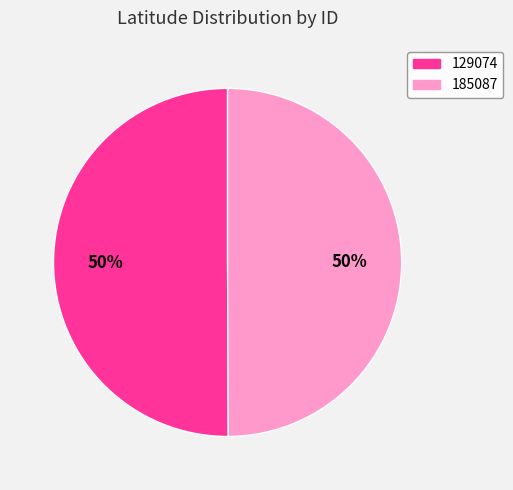

The 185087 slice represents 50% of the pie. True or false?

True